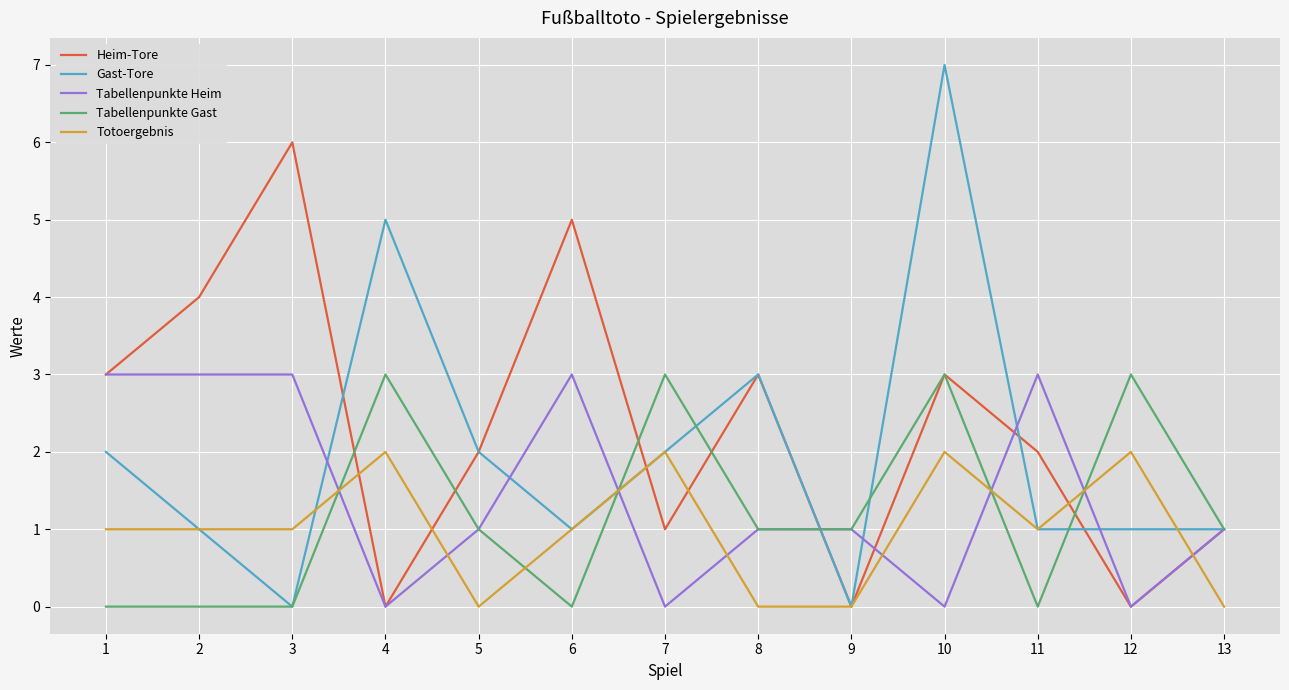

How many times do Tabellenpunkte Heim and Totoergebnis cross each other?

8